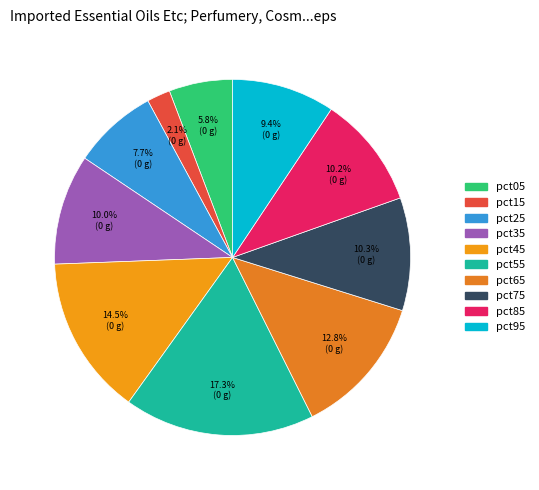

What portion of the pie excludes pct45?

85.5%